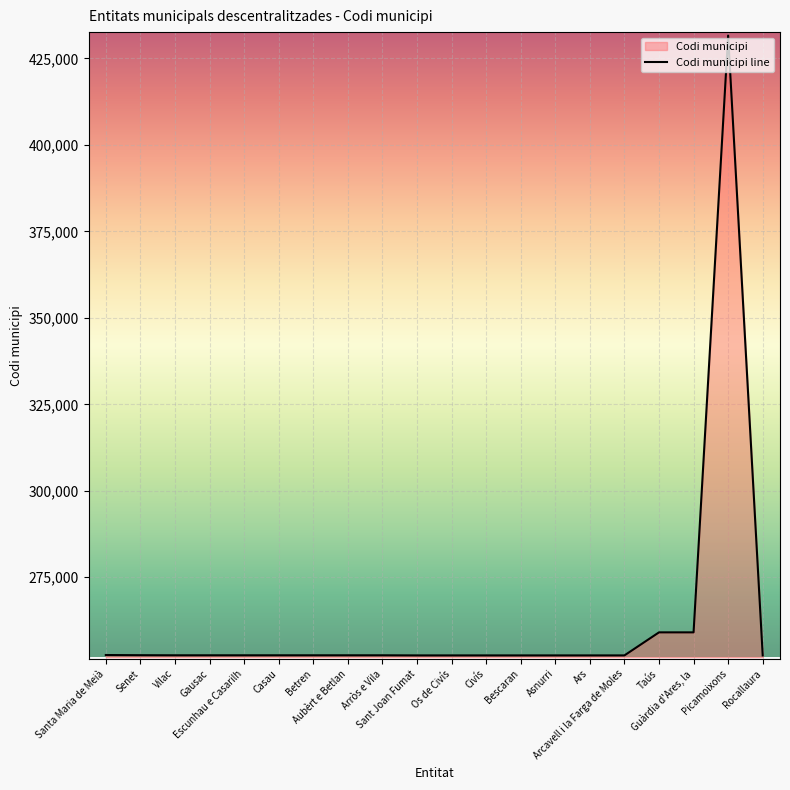

What is the value of the 5th point from the left?

252430